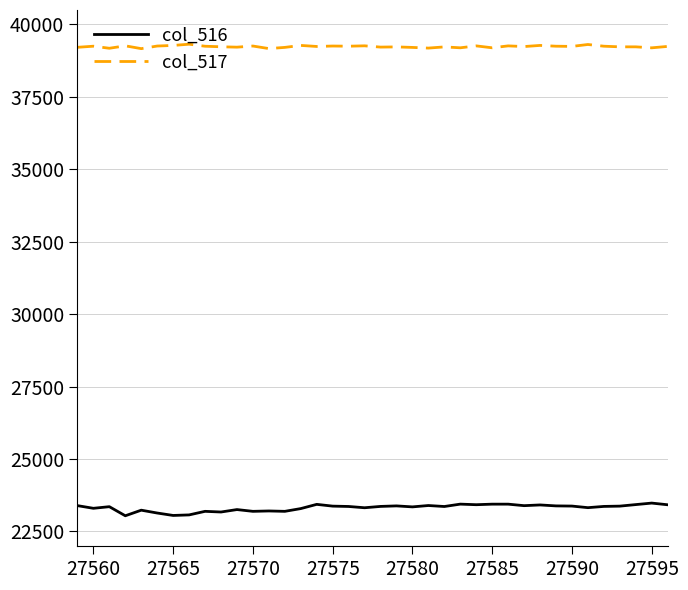

What is the greatest value displayed?

39319